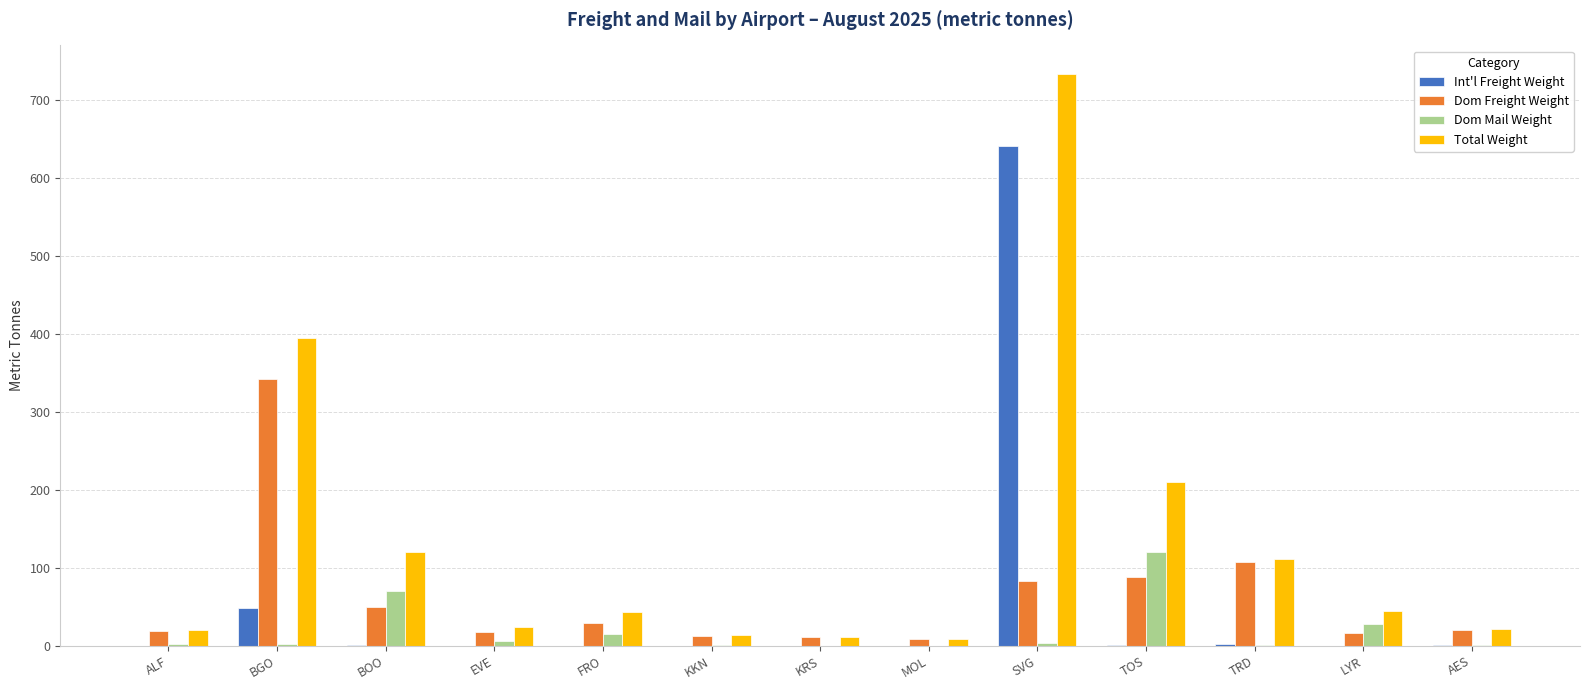

Which series has the largest total across all categories?

Total Weight